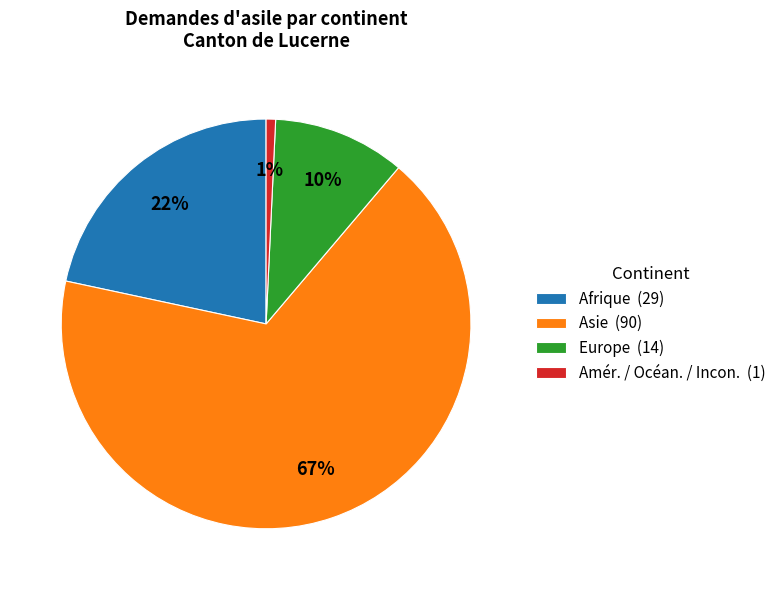

Combined, do Asie (90) and Afrique (29) account for over 50%?

Yes